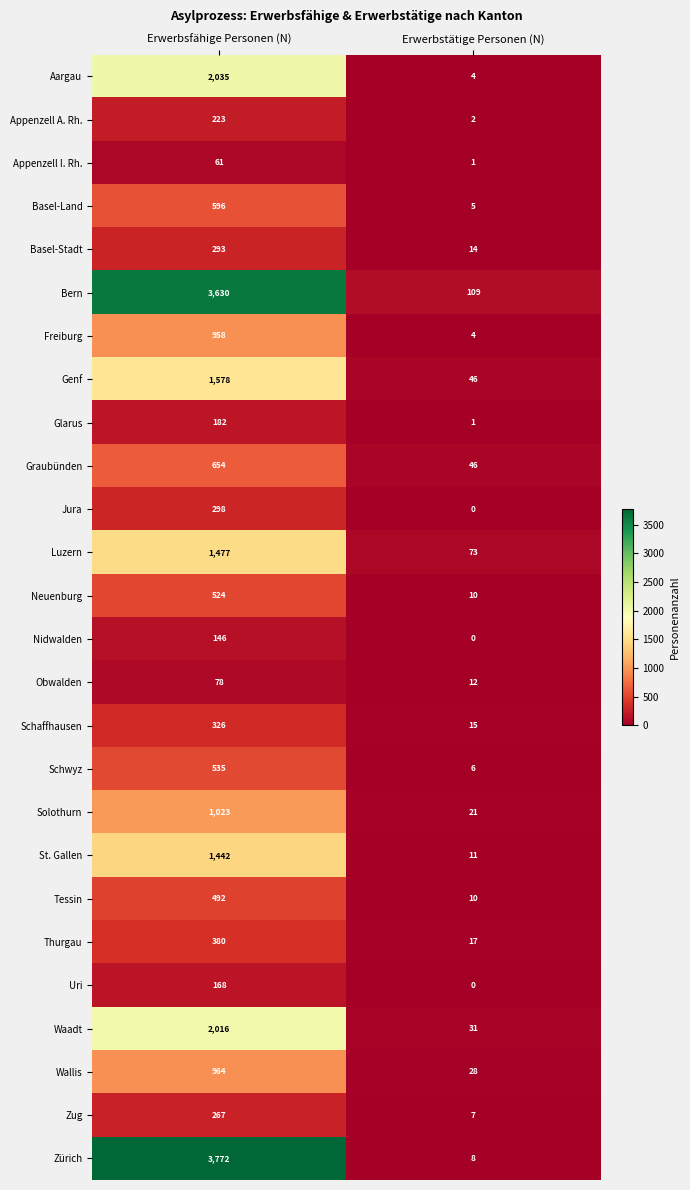

What value does the Zug series have at Erwerbsfähige Personen (N), to the nearest 5?

265